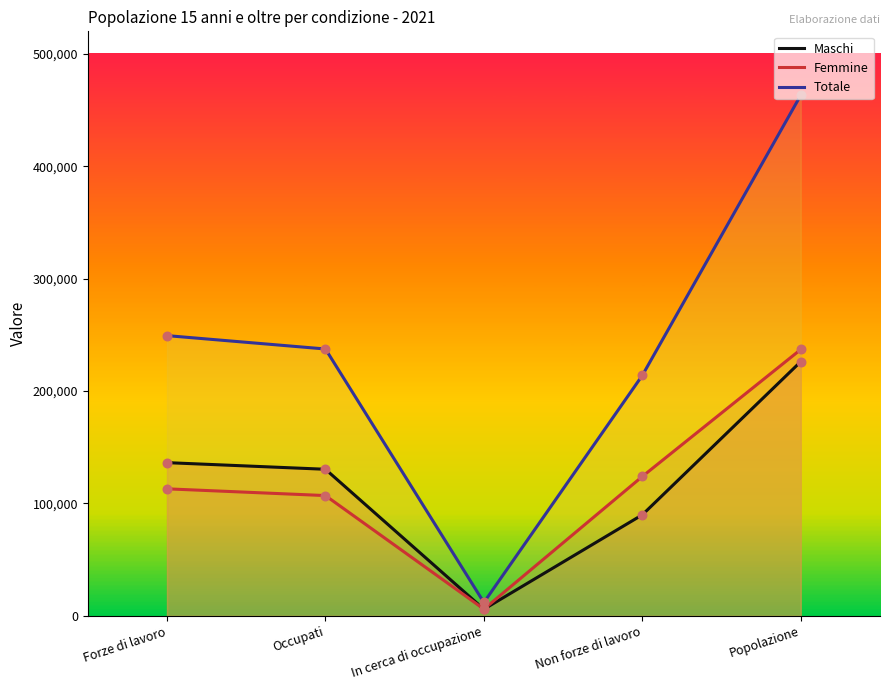

At how many categories does at least one series exceed 250605?

1